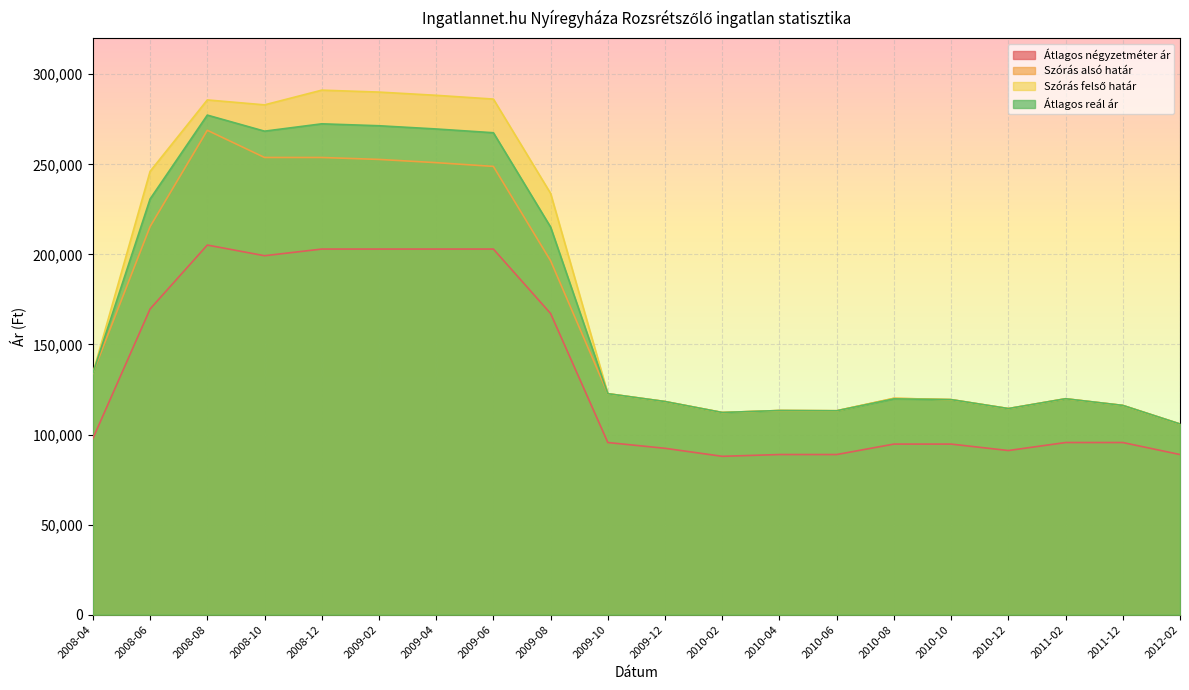

What value does the Átlagos reál ár series have at 2009-08, to the nearest 100?

215100